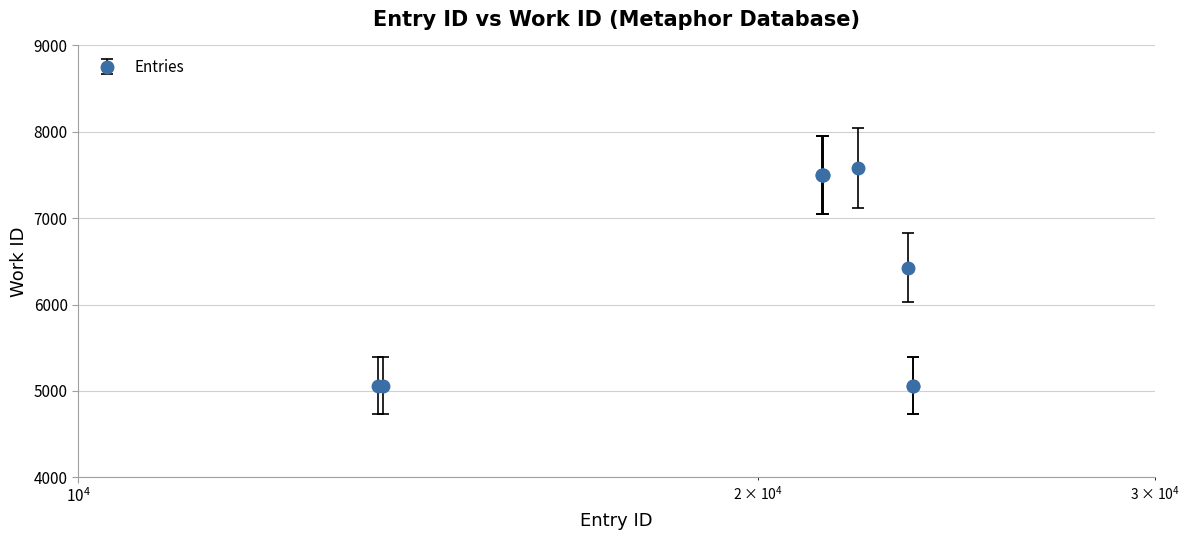

What is the sum of all values?

64255